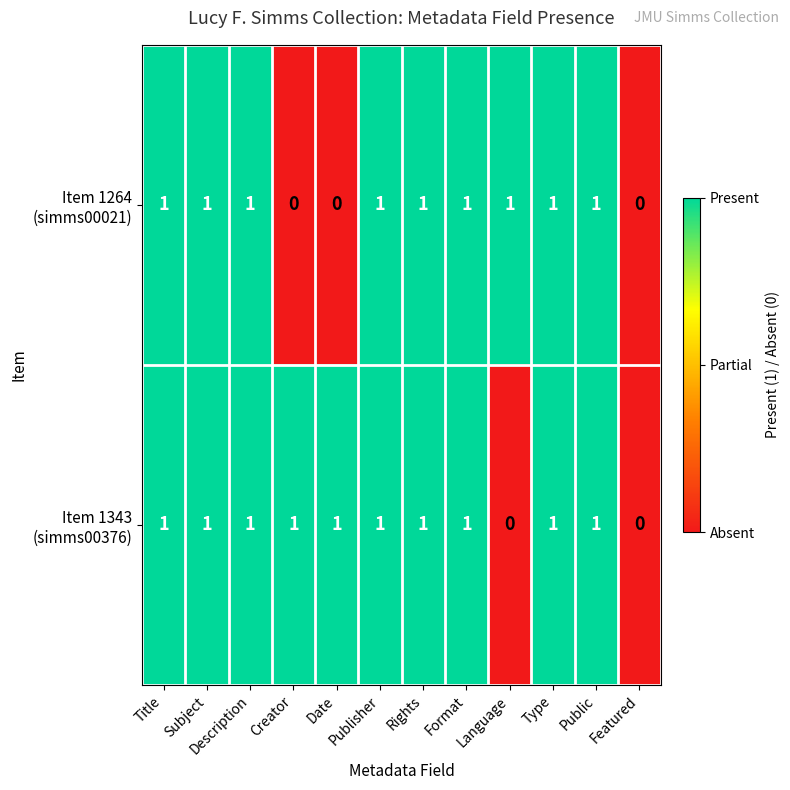

List the series in order of their overall mean, lowest first.

Item 1264 (simms00021), Item 1343 (simms00376)